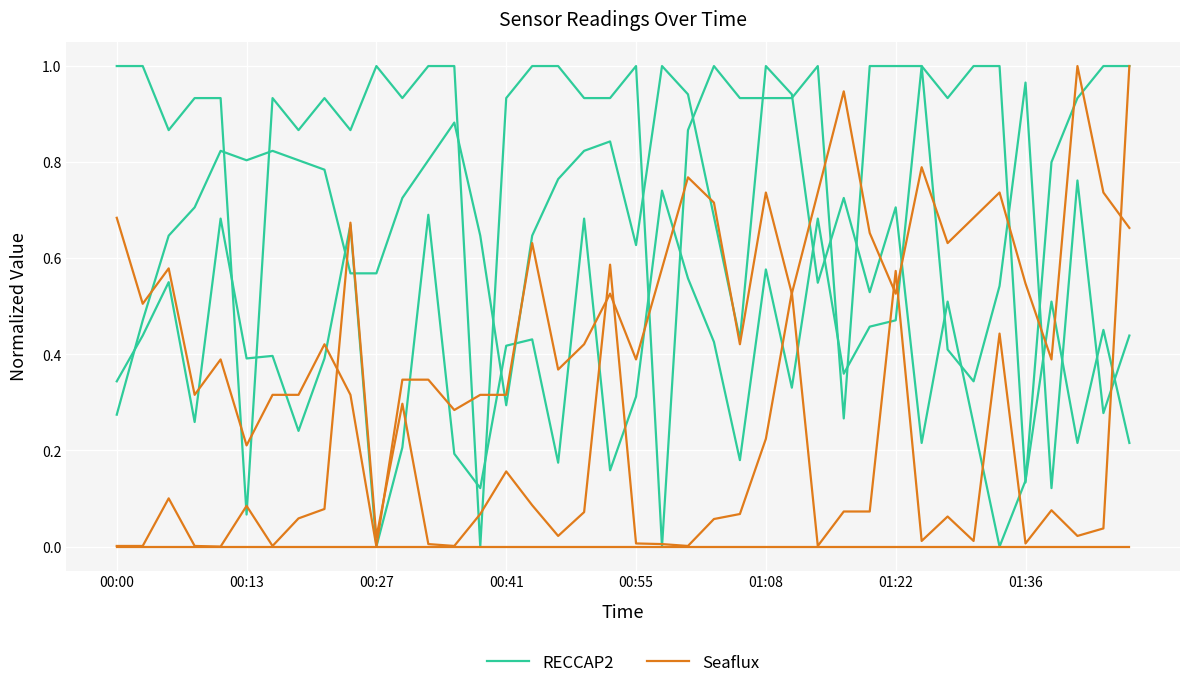

Rank the series by their average value, from lowest to highest.

Seaflux, RECCAP2